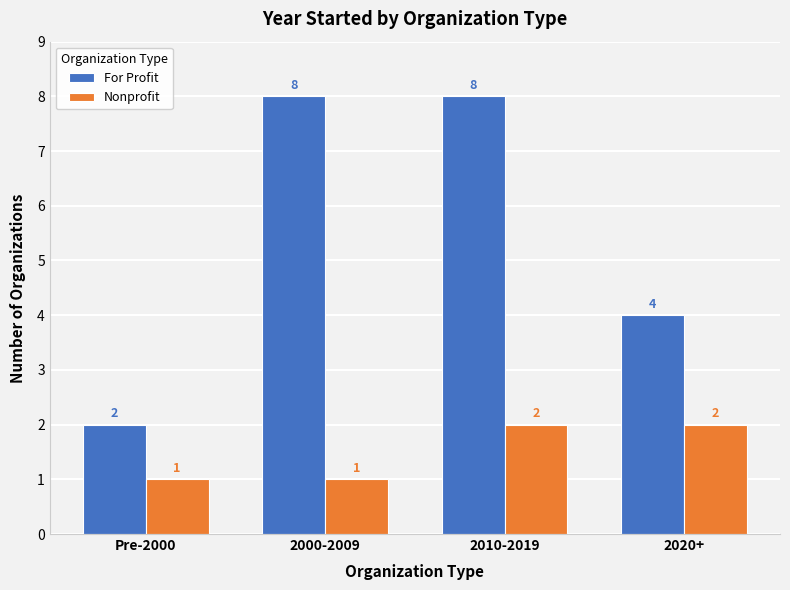

How many bars are there in total?

8